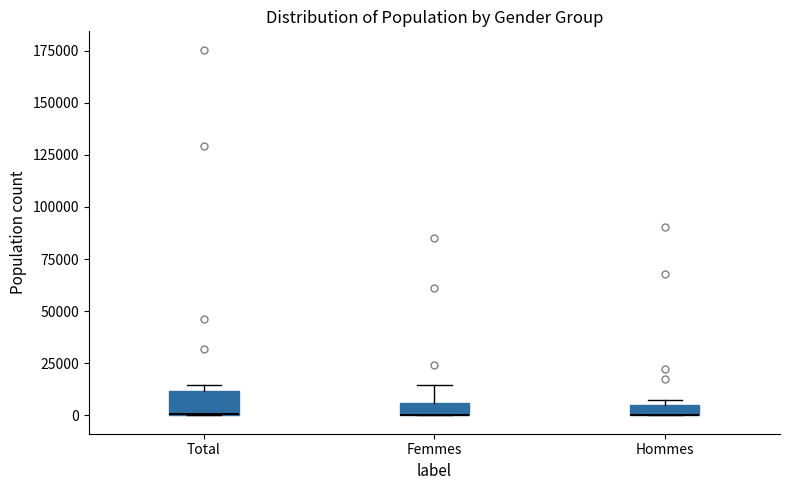

Where is the upper edge of the box for Hommes on the y-axis? The values are not printed on the chart, so give them approximately, as read against the axis.

5000